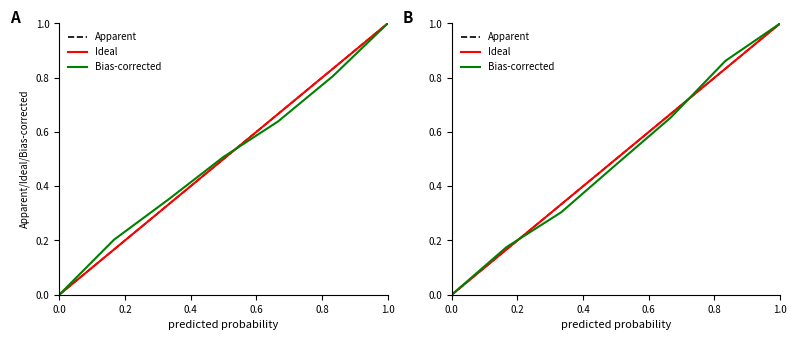

How many Bias-corrected values are between 0 and 1?

7